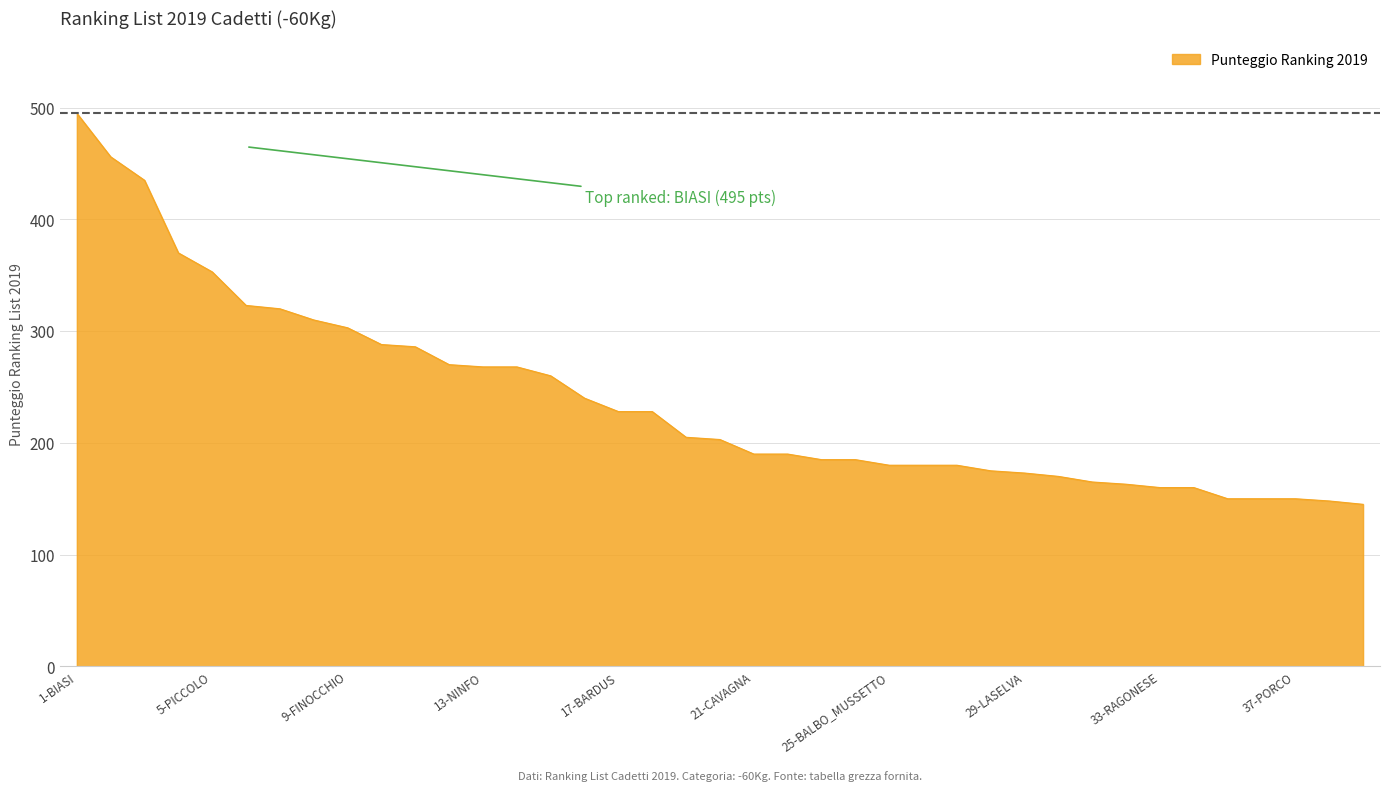

What is the difference between the maximum and minimum values?

350